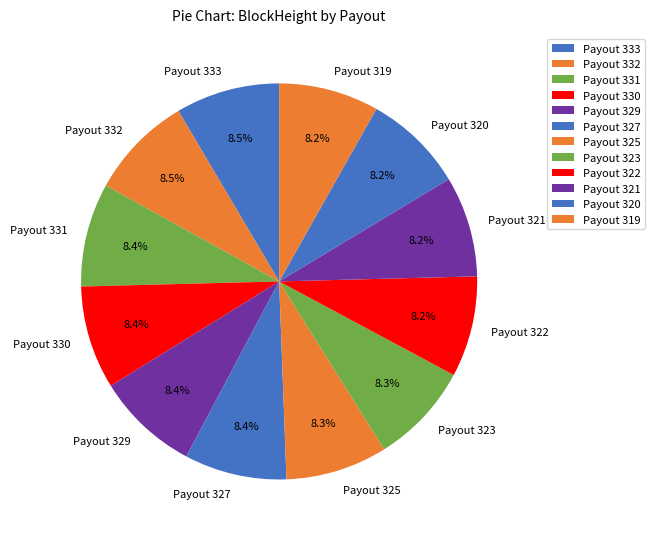

Do Payout 333 and Payout 327 together represent more than half of the pie?

No